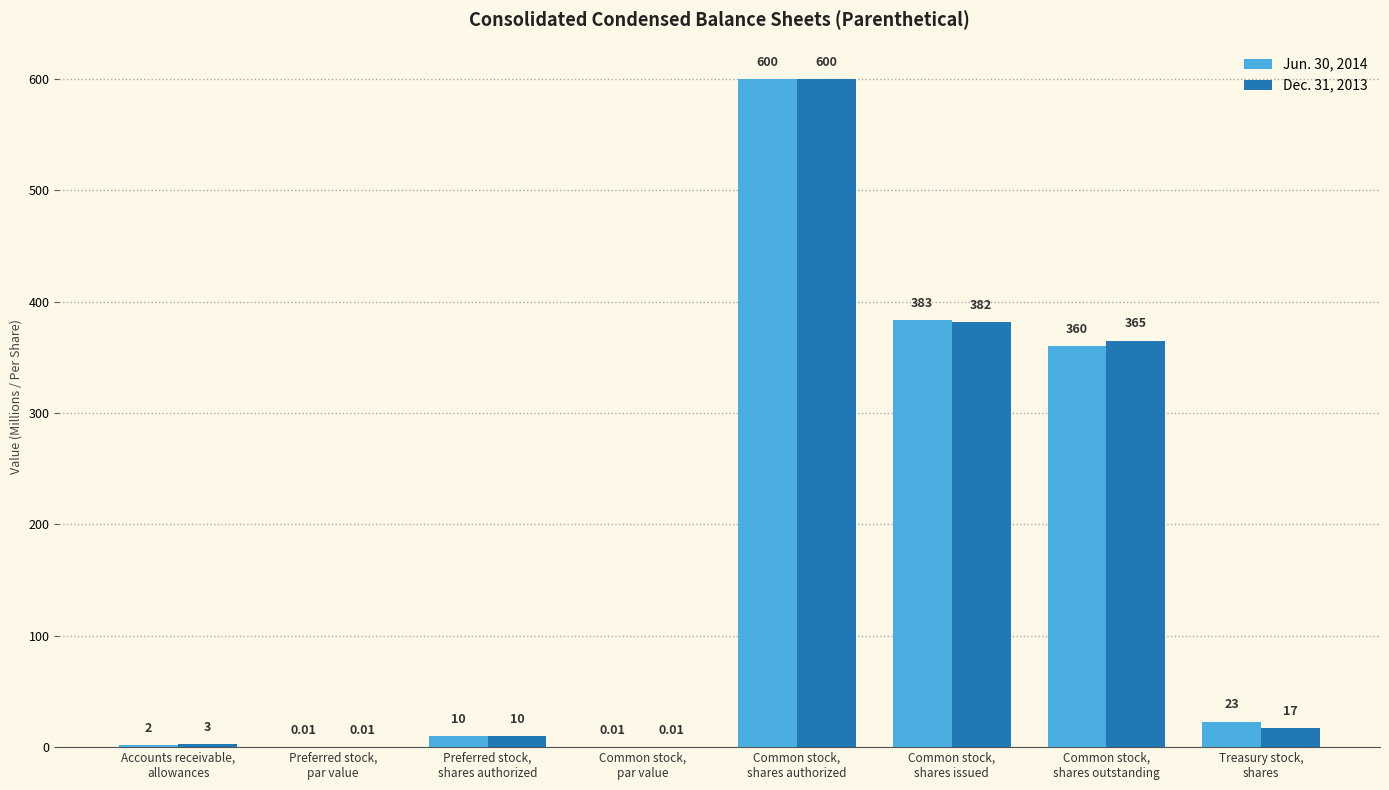

Which series has the largest total across all categories?

Jun. 30, 2014